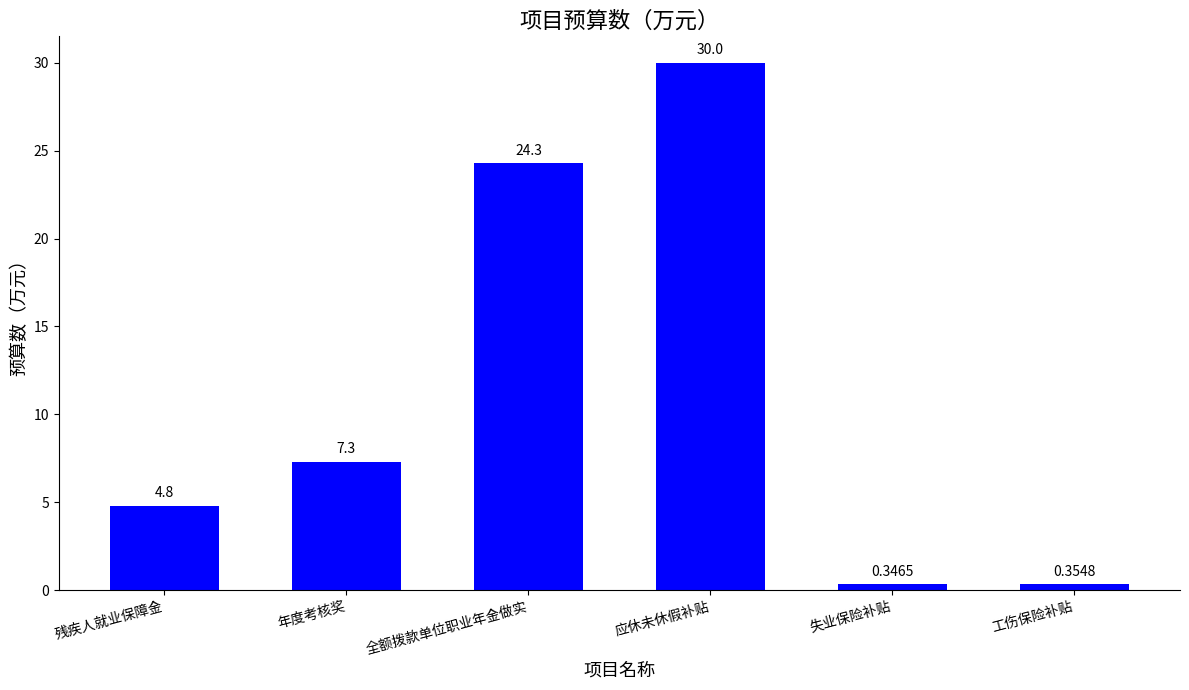

What is the label of the 3rd bar from the right?

应休未休假补贴